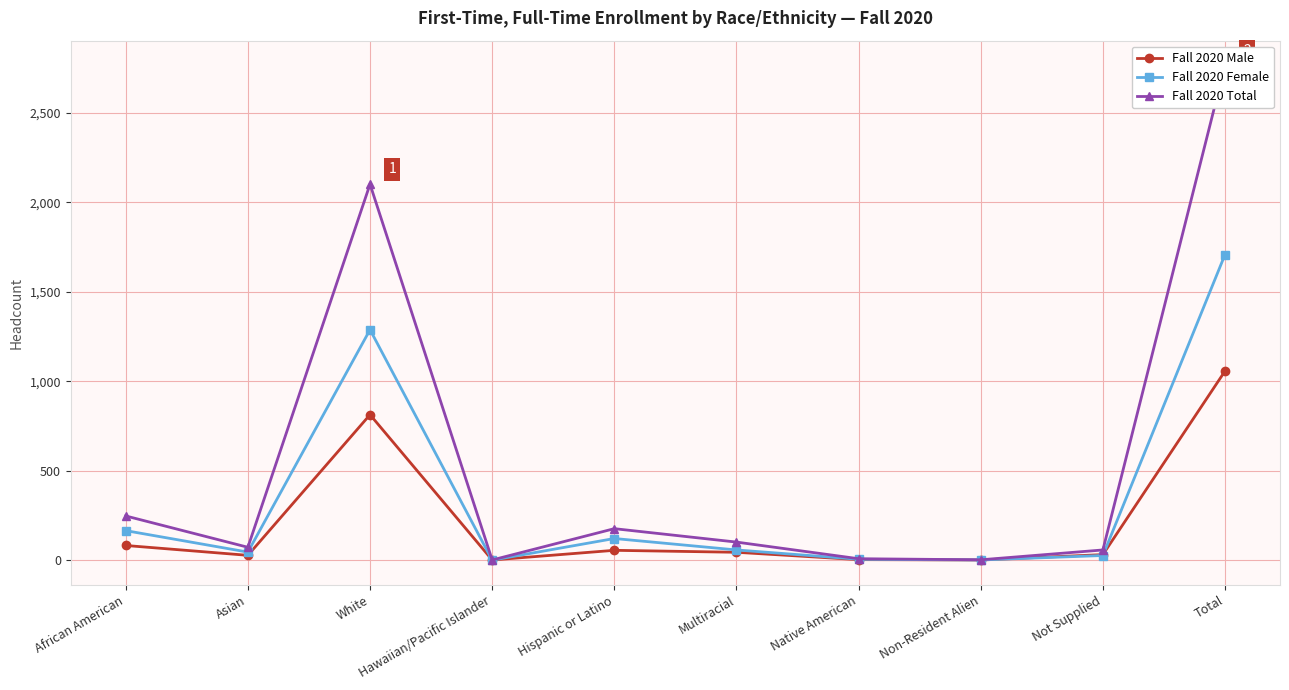

What is the value of the Fall 2020 Female point at the 7th from the left?

5